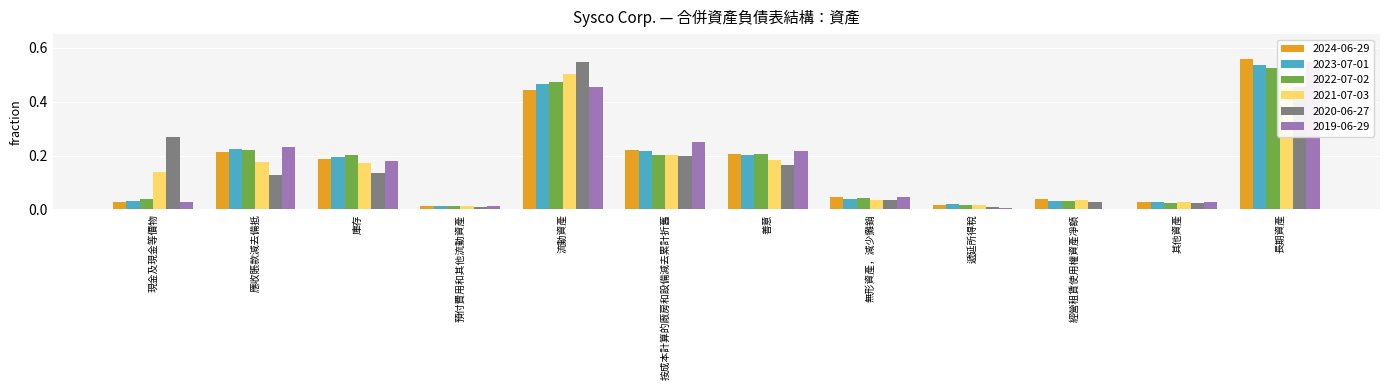

What is the spread (max minus min) of values at 現金及現金等價物?

0.2